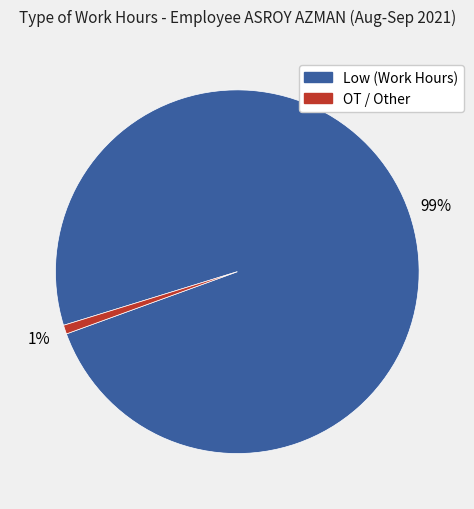

To the nearest percent, what is the average slice percentage?

50%